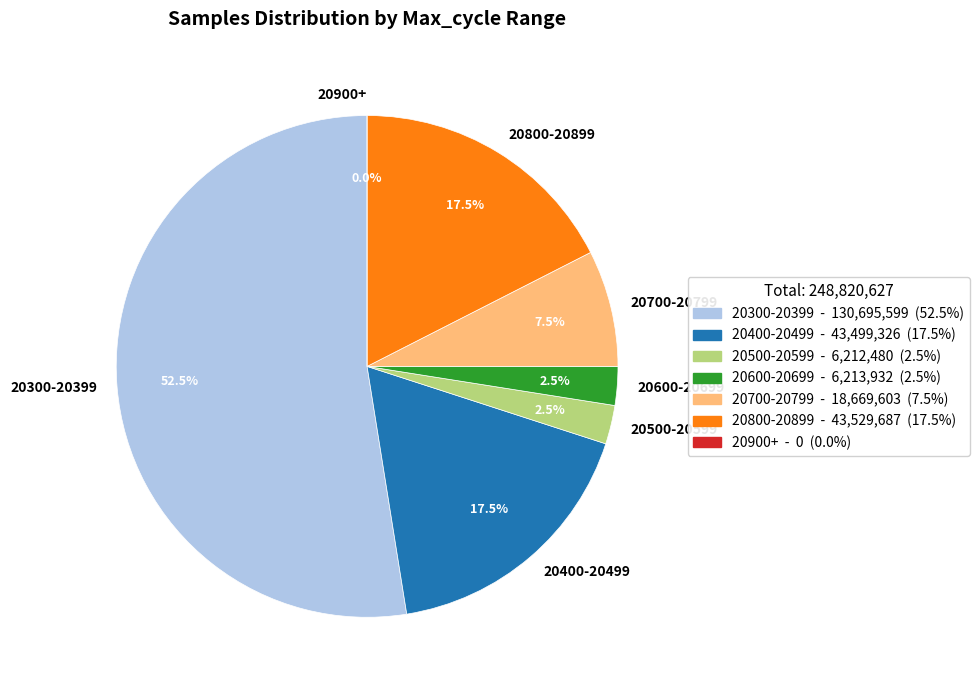

The 23 slice represents 1% of the pie. True or false?

False